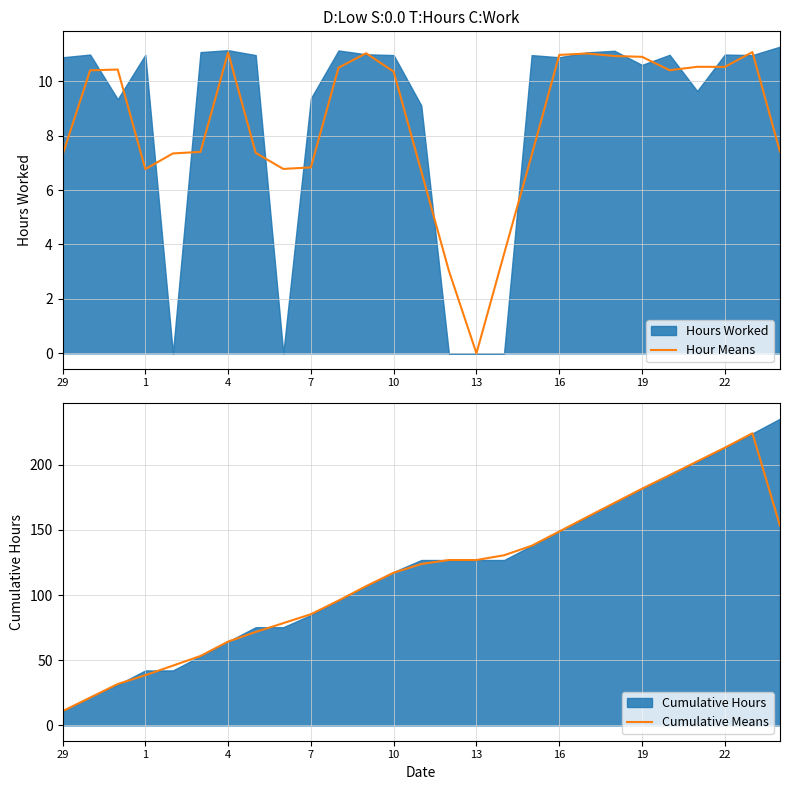

How many values in the Hour Means series exceed 10?

14